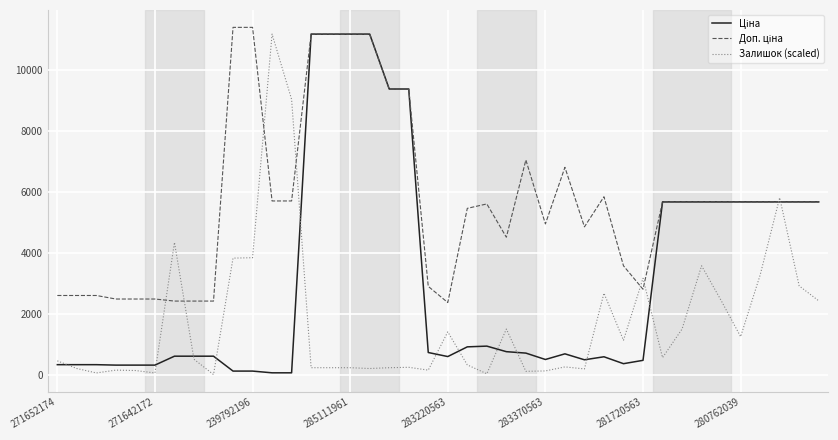

Where is Залишок (scaled) nearest to the value 5594?

37